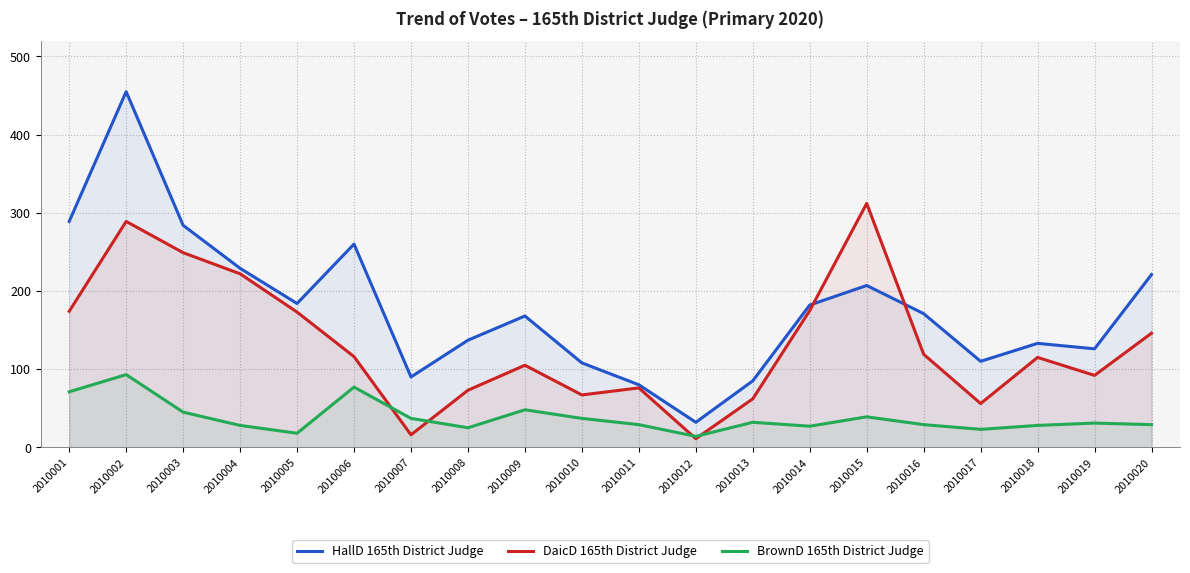

Between 2010013 and 2010016, which series saw the biggest shift?

HallD 165th District Judge